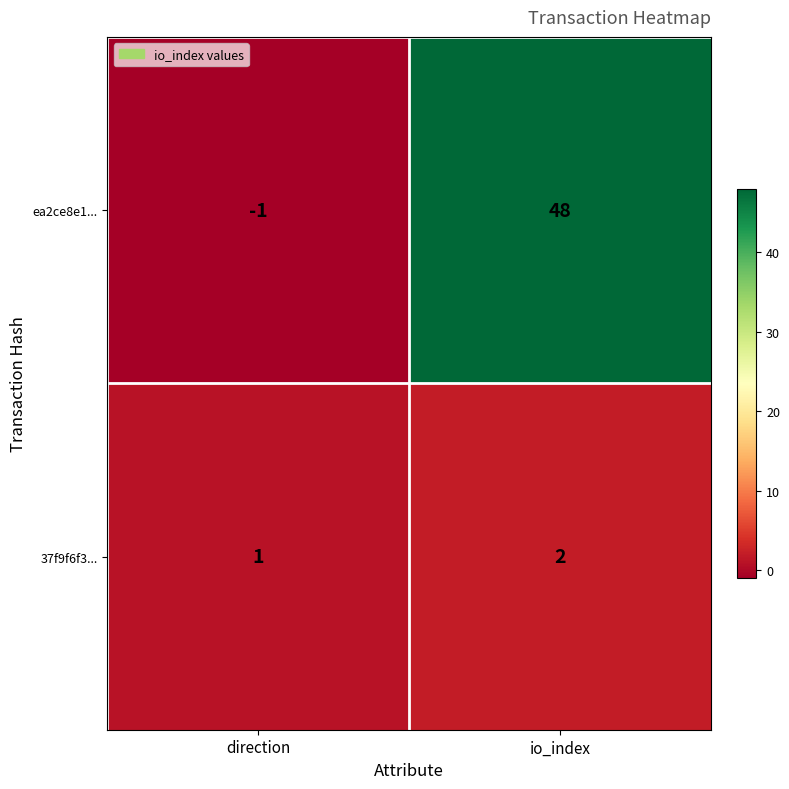

What is the smallest value displayed?

-1